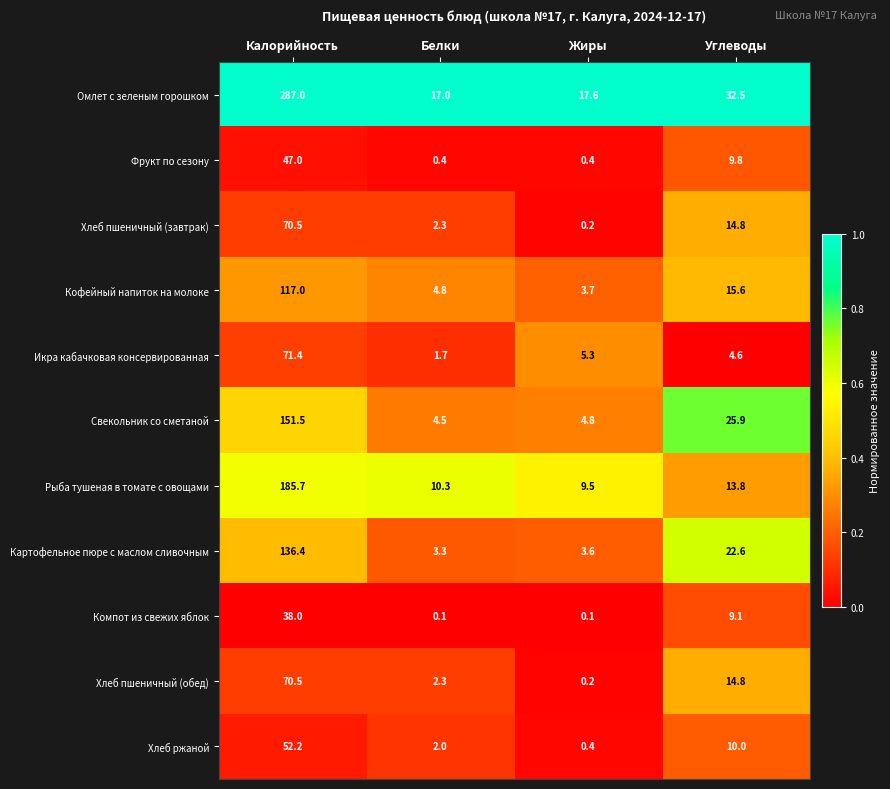

How many values in the Рыба тушеная в томате с овощами series are below 13?

2